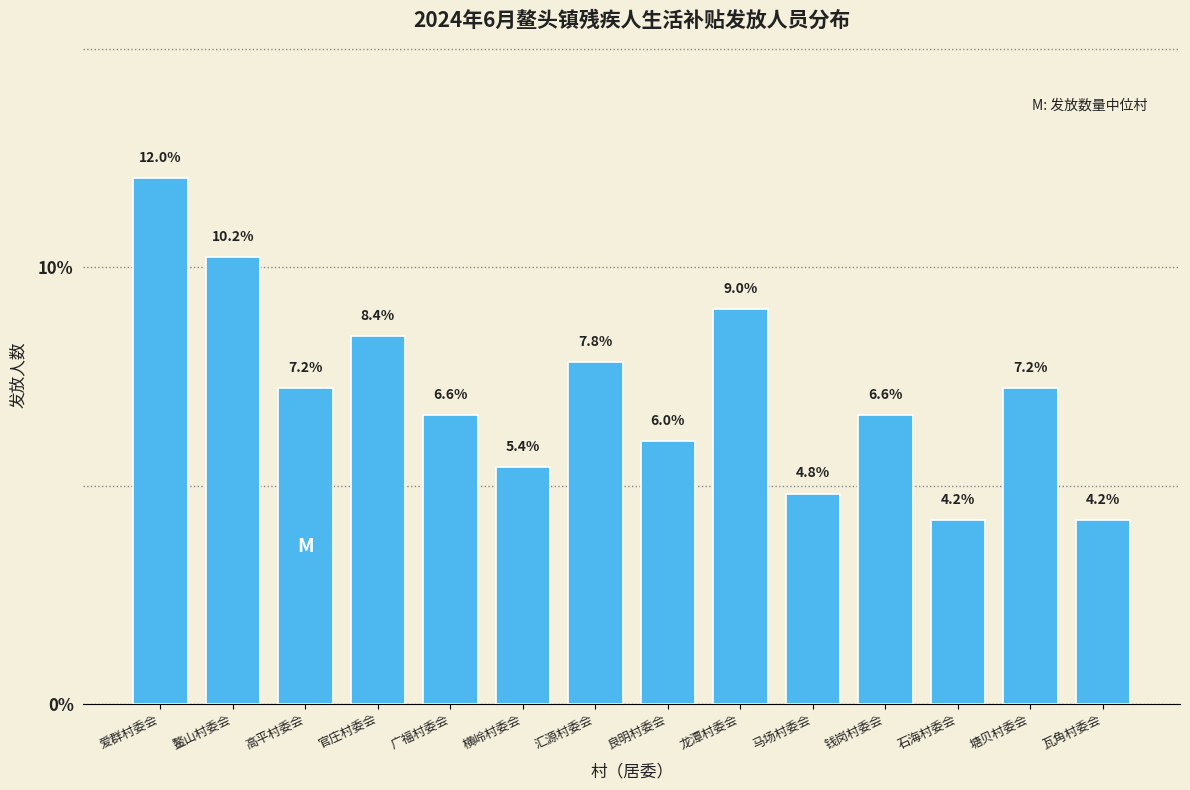

Reading left to right, transcribe all the data shown in this chart.

12.0	10.2	7.2	8.4	6.6	5.4	7.8	6.0	9.0	4.8	6.6	4.2	7.2	4.2